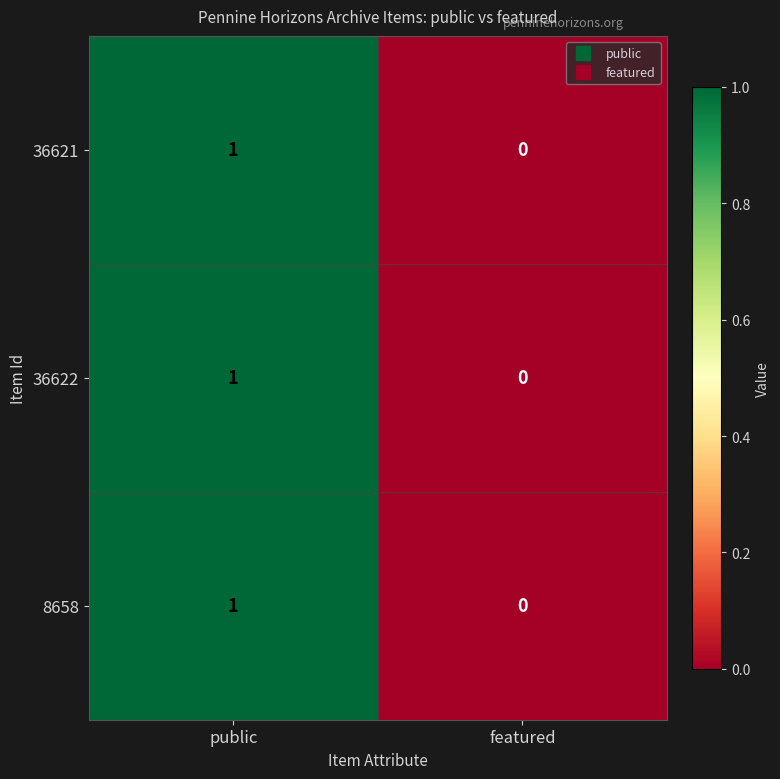

How many series are shown in this chart?

3